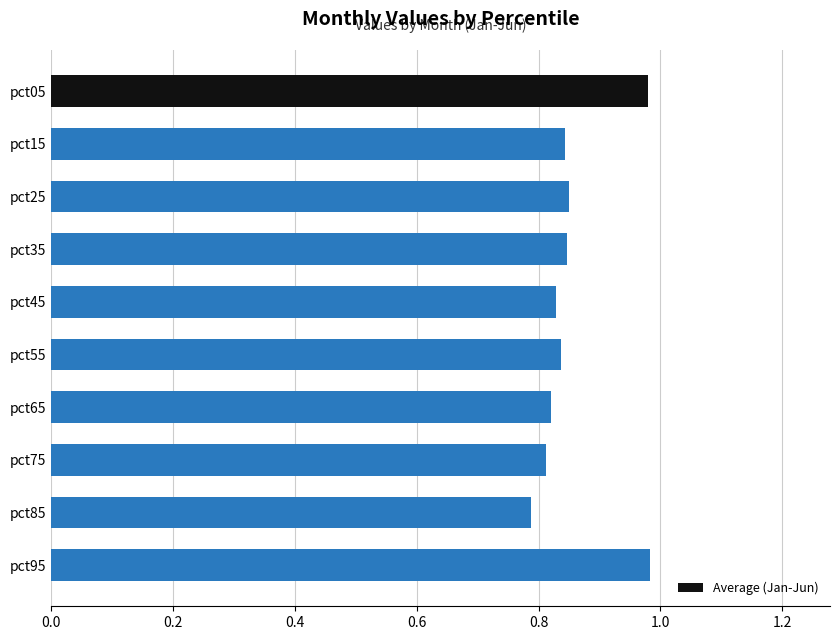

What is the sum of the values at pct85 and pct55?

1.6